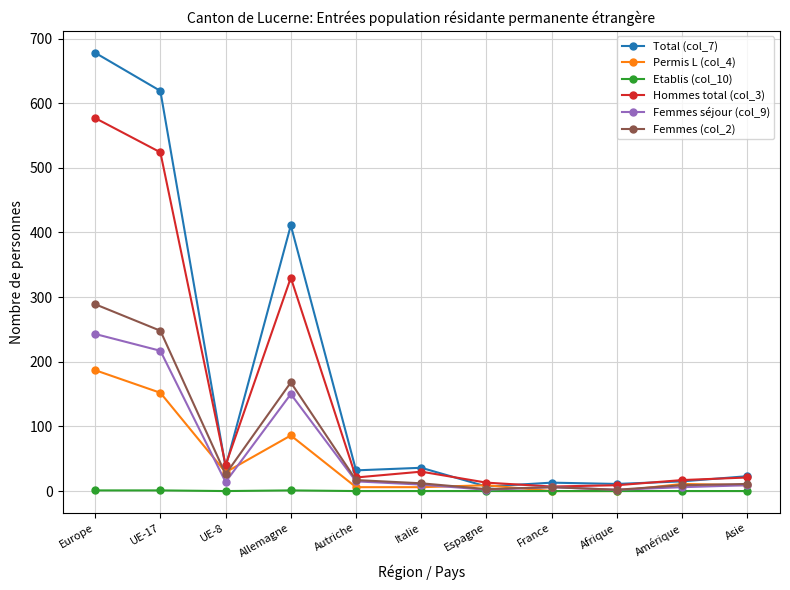

What is the label of the 1st point from the right?

Asie